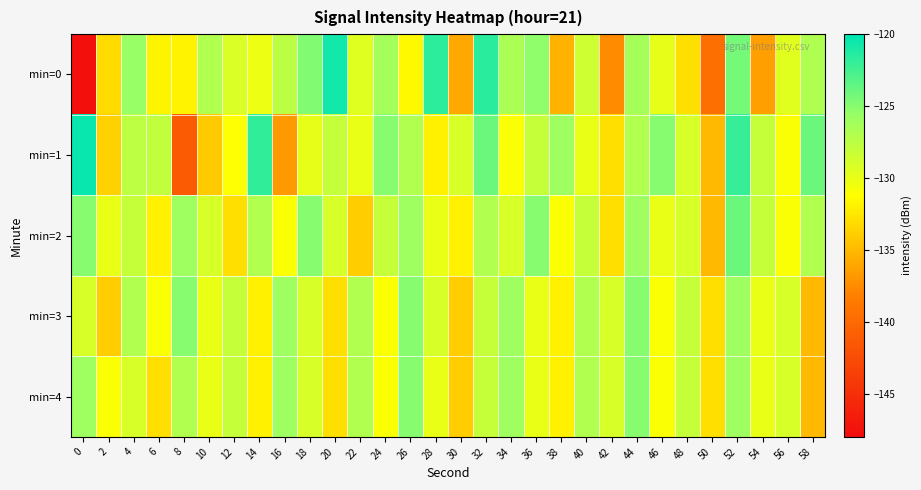

List the series in order of their peak value, lowest first.

min=3, min=4, min=2, min=0, min=1